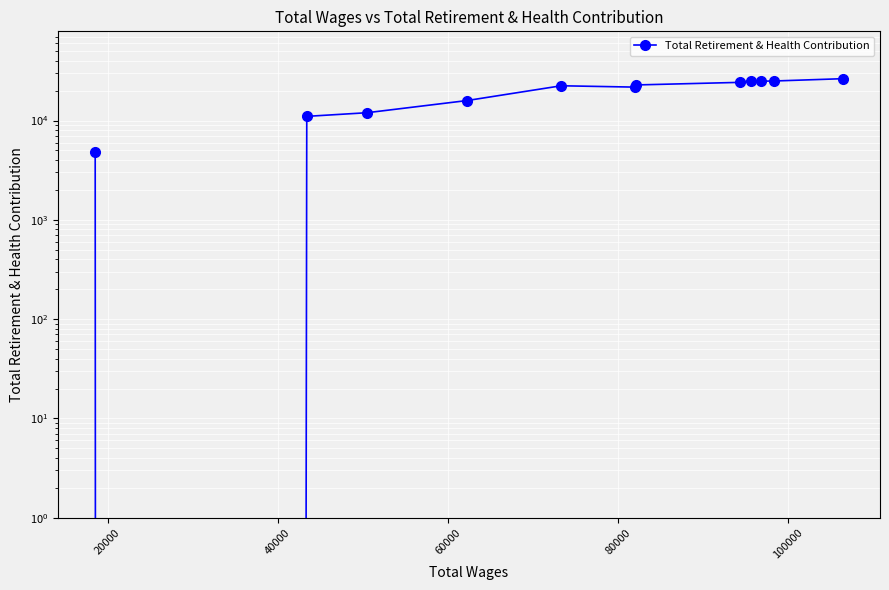

True or false: the data shows 8530 at 60000.

False